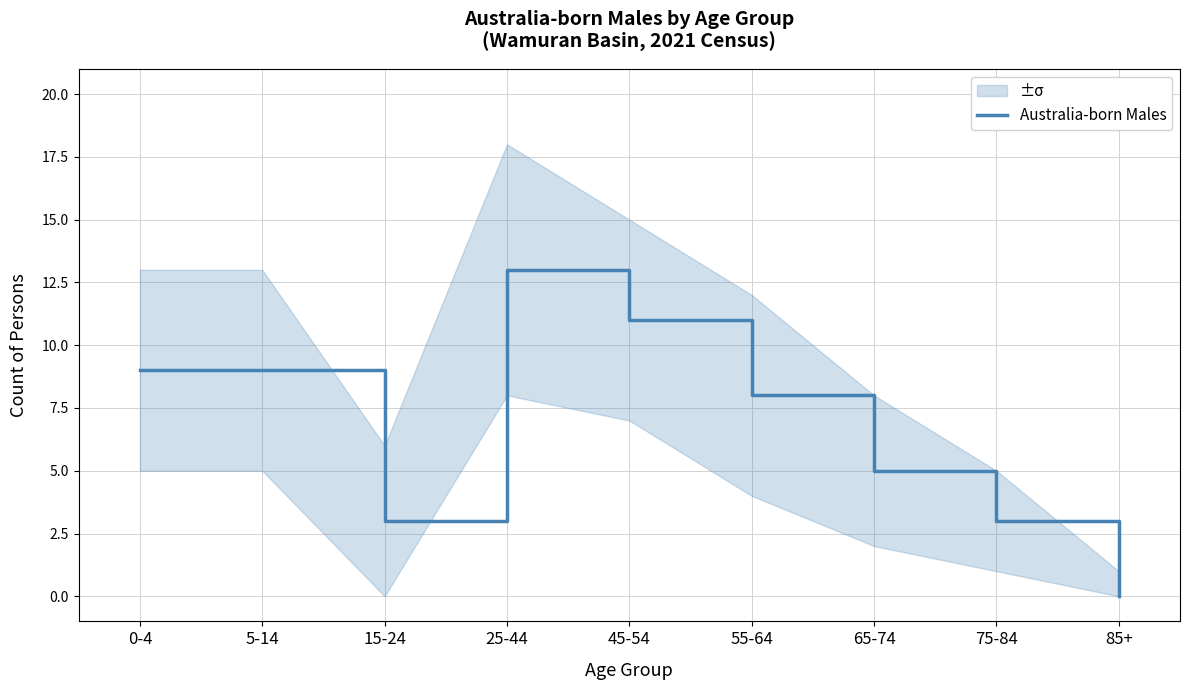

Rank the categories by value from highest to lowest.

25-44, 45-54, 0-4, 5-14, 55-64, 65-74, 15-24, 75-84, 85+